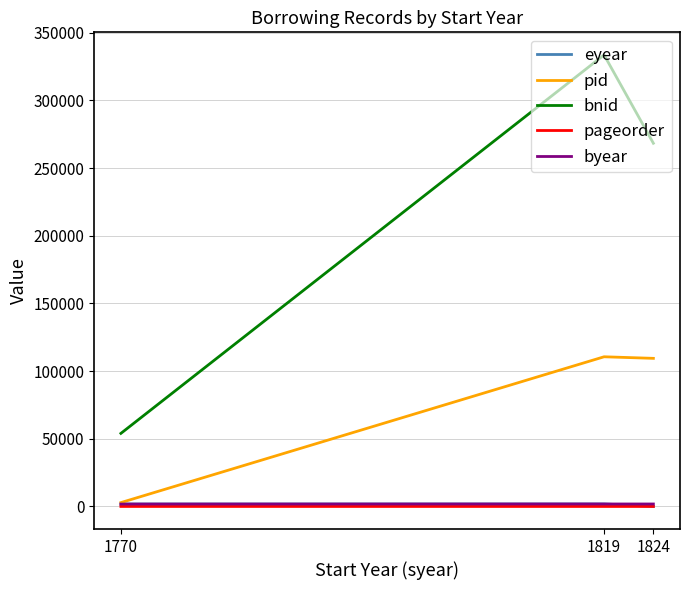

Which series changed the most between 1819 and 1824?

bnid